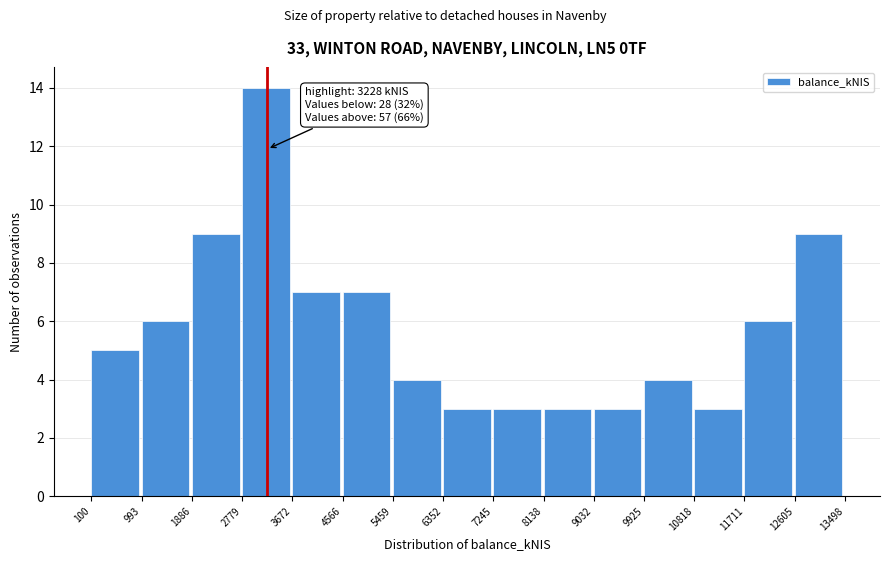

Over which range of the x-axis is the bar tallest?

2779 to 3672